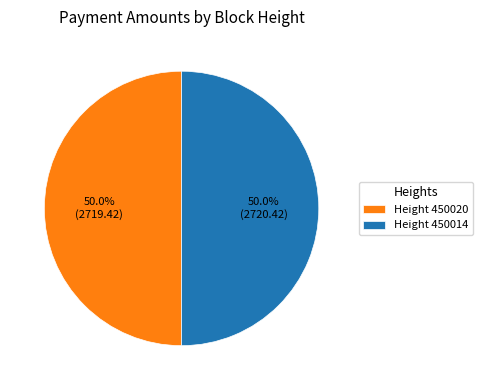

Count the number of slices in the pie.

2